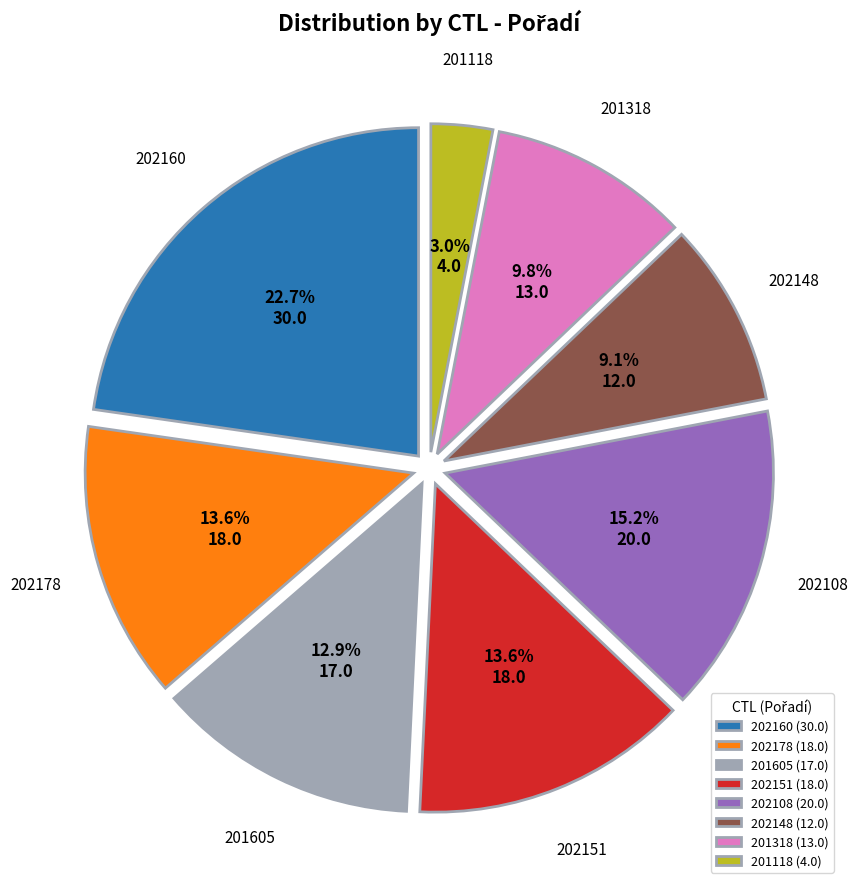

To the nearest percent, what is the combined percentage of 201118 and 202108?

18%